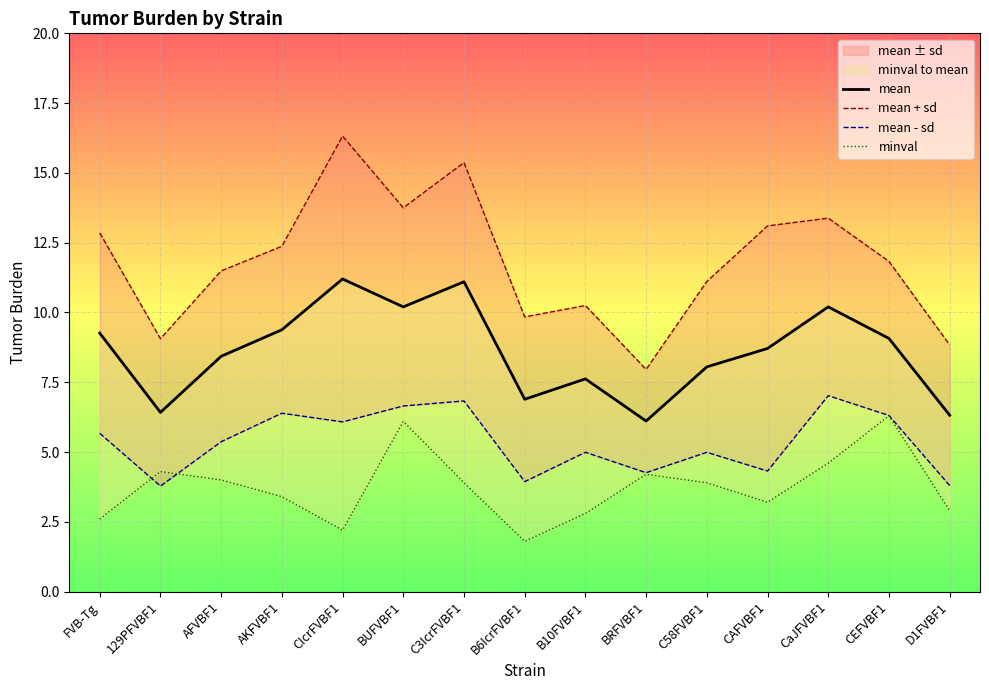

Which series has the largest range (max minus min)?

mean + sd